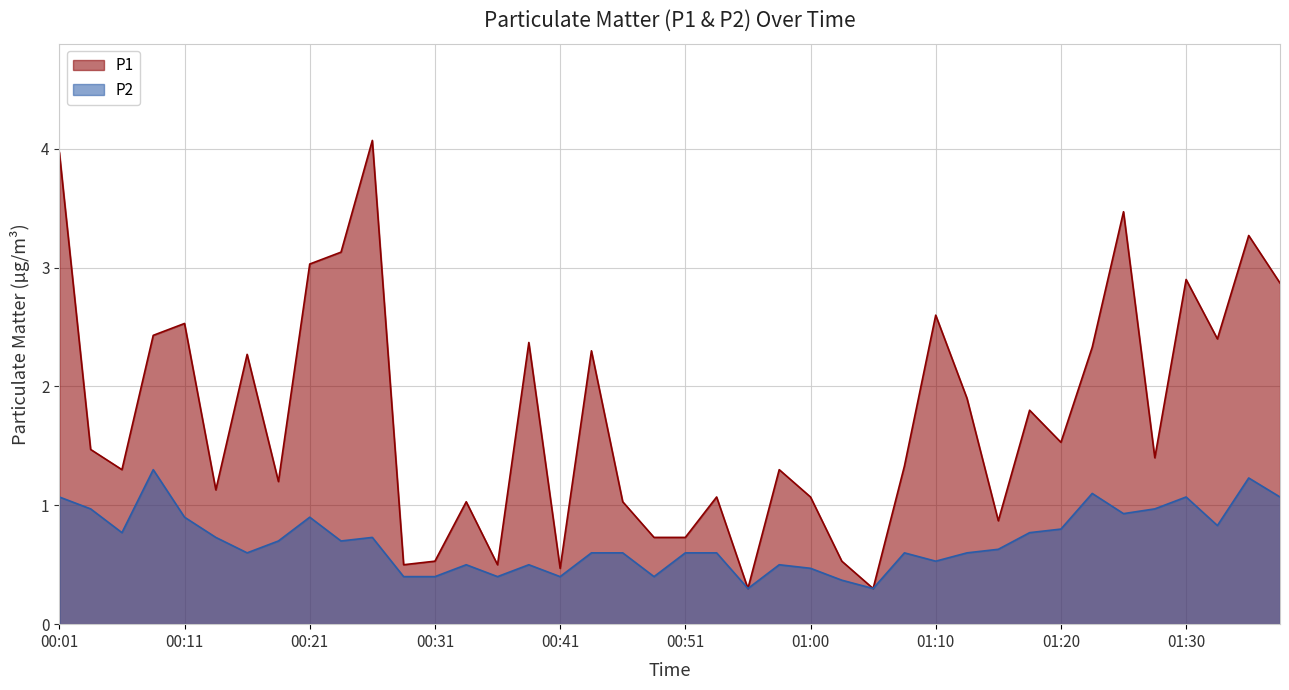

What is the minimum value for P2?

0.3